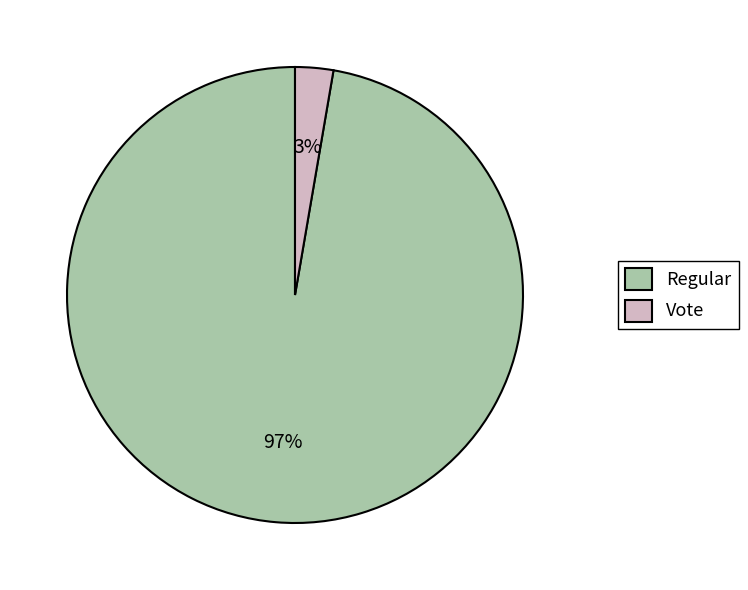

What percentage is the Vote slice, to the nearest percent?

3%